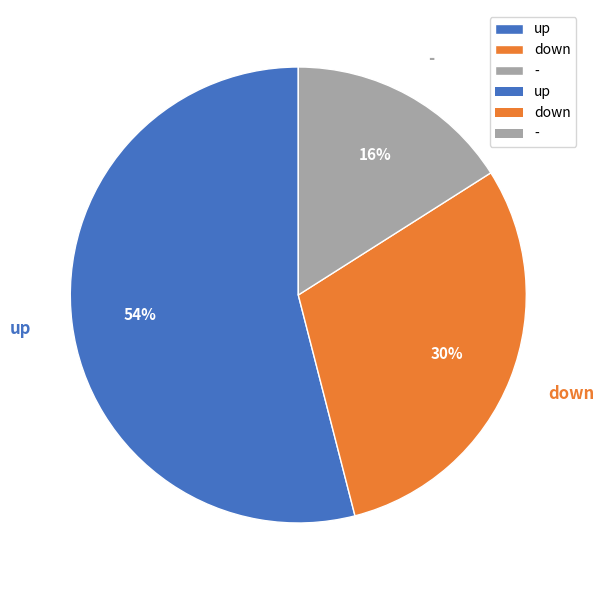

What percentage is the down slice, to the nearest percent?

30%